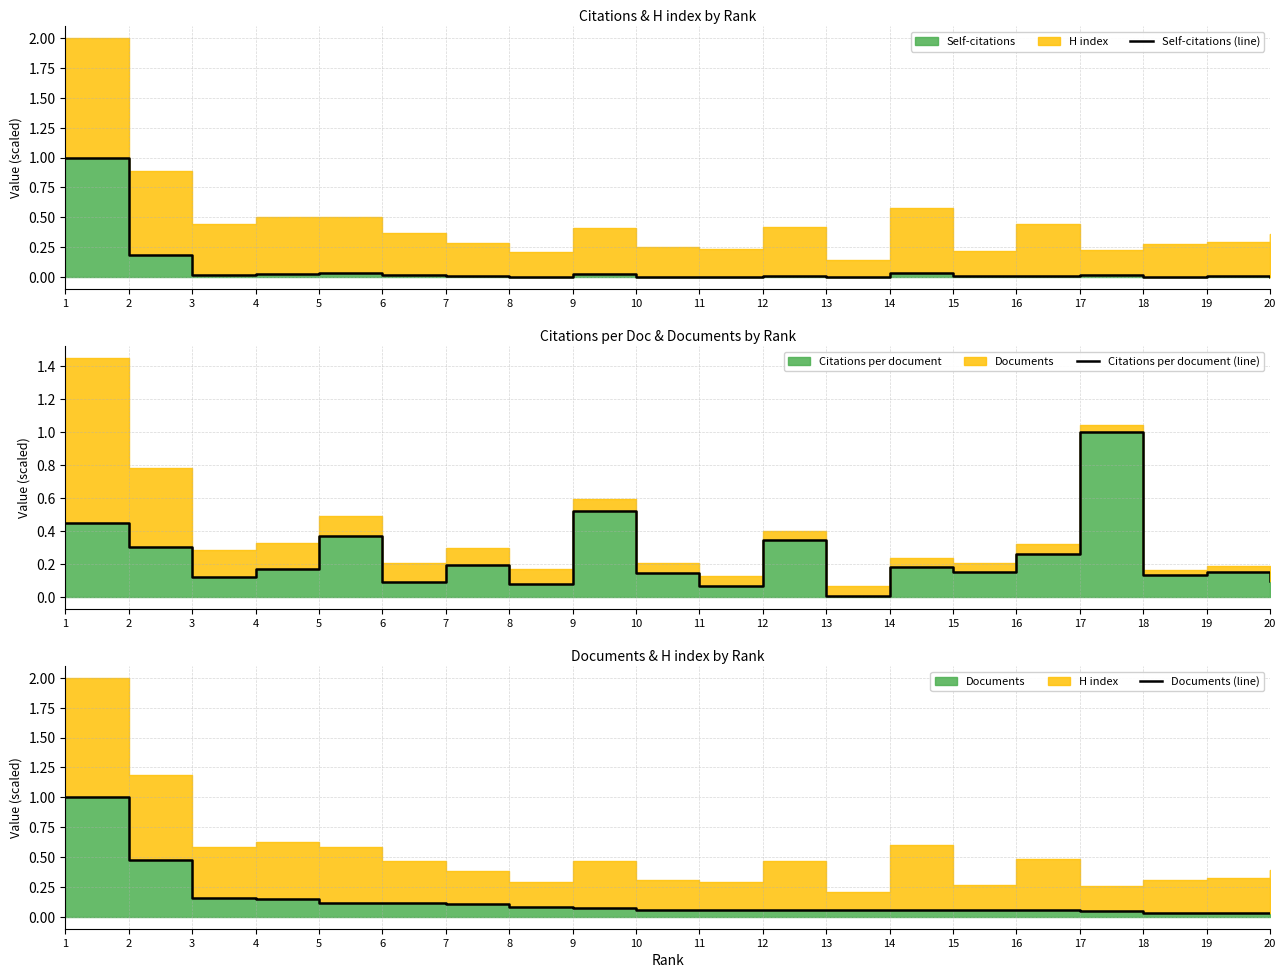

Rank the series by their maximum value, from lowest to highest.

Self-citations (line), Citations per document (line), Documents (line)